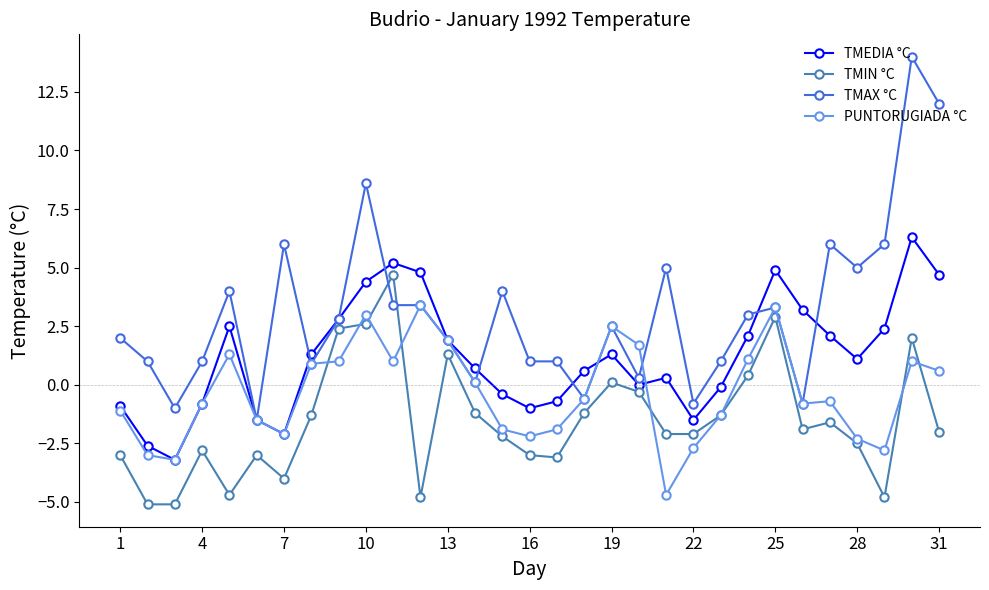

Which series has the largest range (max minus min)?

TMAX °C